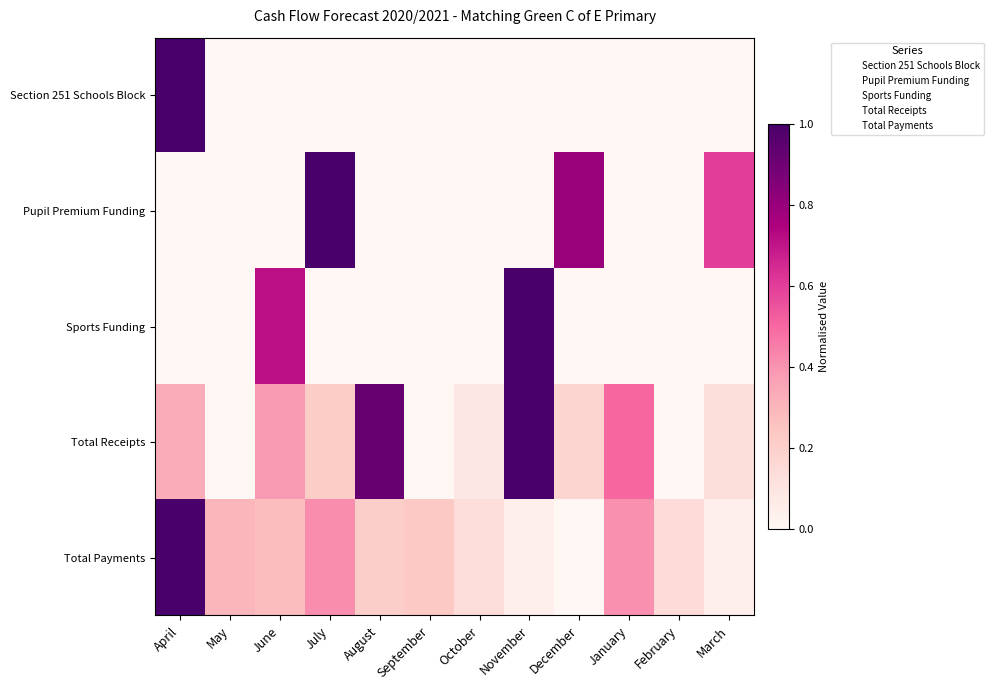

Reading right to left, list all the values displayed in this chart.

Section 251 Schools Block: March=0.0	February=0.0	January=0.0	December=0.0	November=0.0	October=0.0	September=0.0	August=0.0	July=0.0	June=0.0	May=0.0	April=1.0
Pupil Premium Funding: March=0.6	February=0.0	January=0.0	December=0.8	November=0.0	October=0.0	September=0.0	August=0.0	July=1.0	June=0.0	May=0.0	April=0.0
Sports Funding: March=0.0	February=0.0	January=0.0	December=0.0	November=1.0	October=0.0	September=0.0	August=0.0	July=0.0	June=0.7	May=0.0	April=0.0
Total Receipts: March=0.1	February=0.0	January=0.5	December=0.2	November=1.0	October=0.1	September=0.0	August=0.9	July=0.2	June=0.4	May=0.0	April=0.3
Total Payments: March=0.0	February=0.1	January=0.4	December=0.0	November=0.0	October=0.1	September=0.2	August=0.2	July=0.4	June=0.3	May=0.3	April=1.0